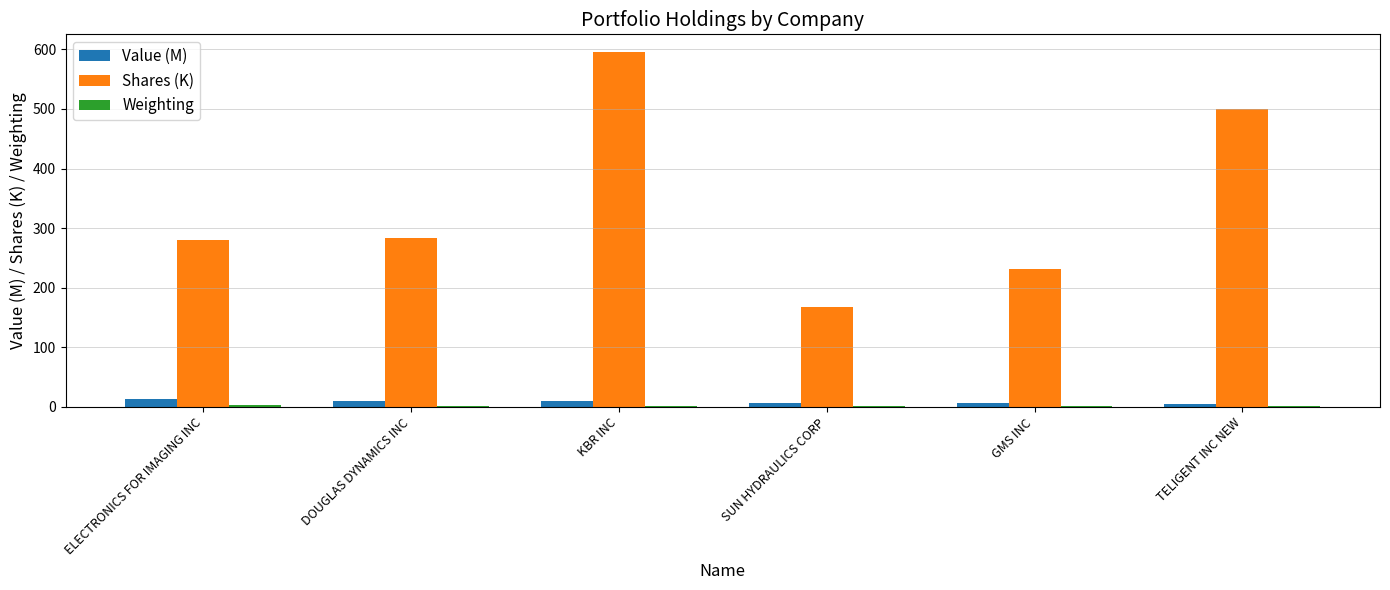

What is the sum of all Value (M) values?

50.0